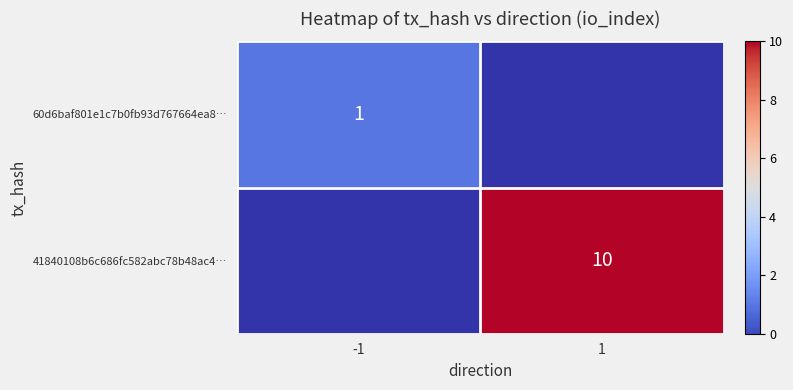

True or false: 60d6baf801e1c7b0fb93d767664ea8… has a value of 2 at -1.

False